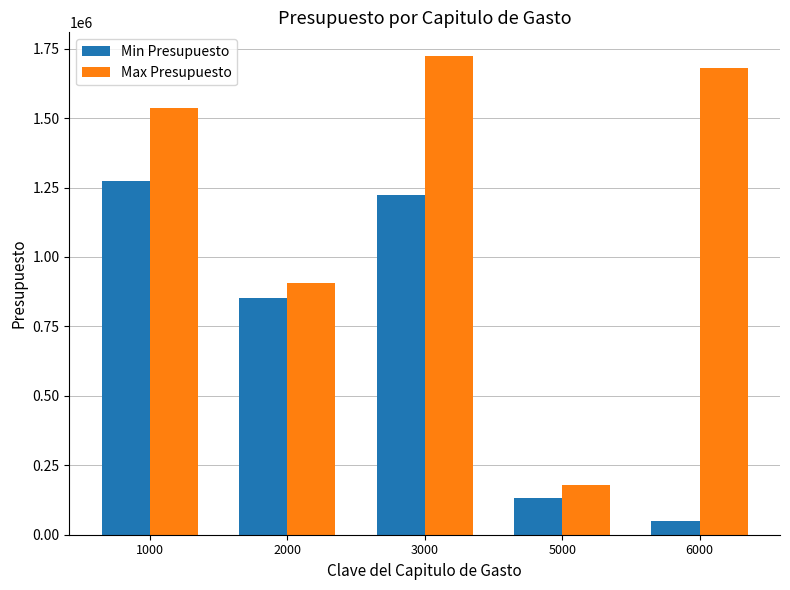

How many bars are there in total?

10